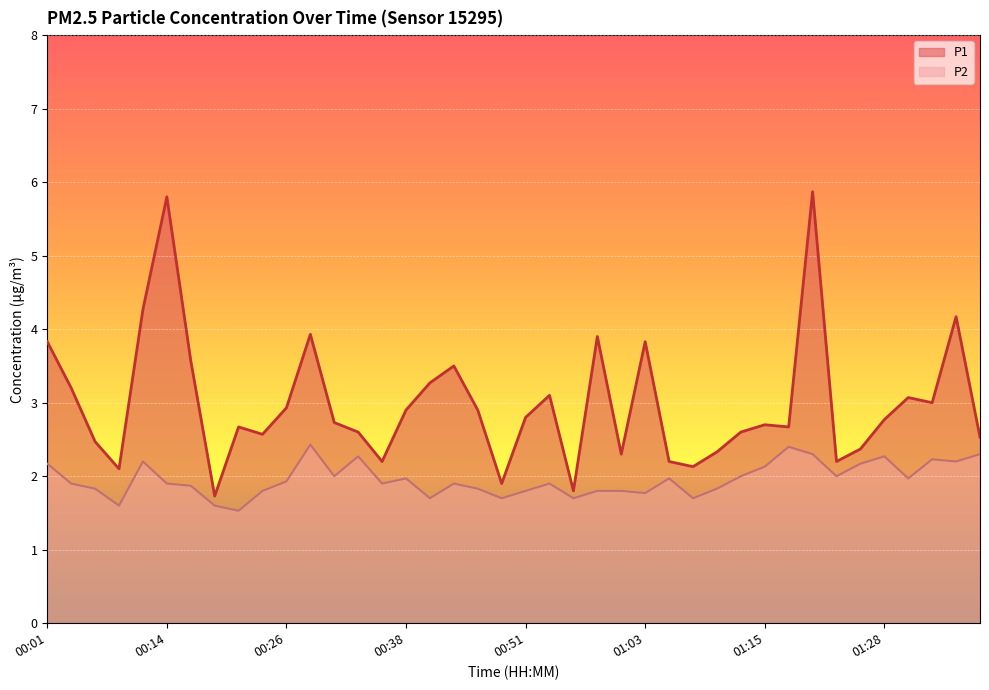

What is the value of the P2 point at the 34th from the left?

2.0